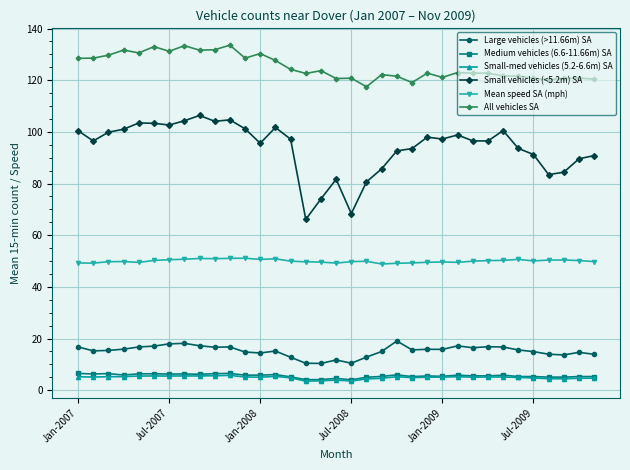

At how many categories does at least one series exceed 101?

35